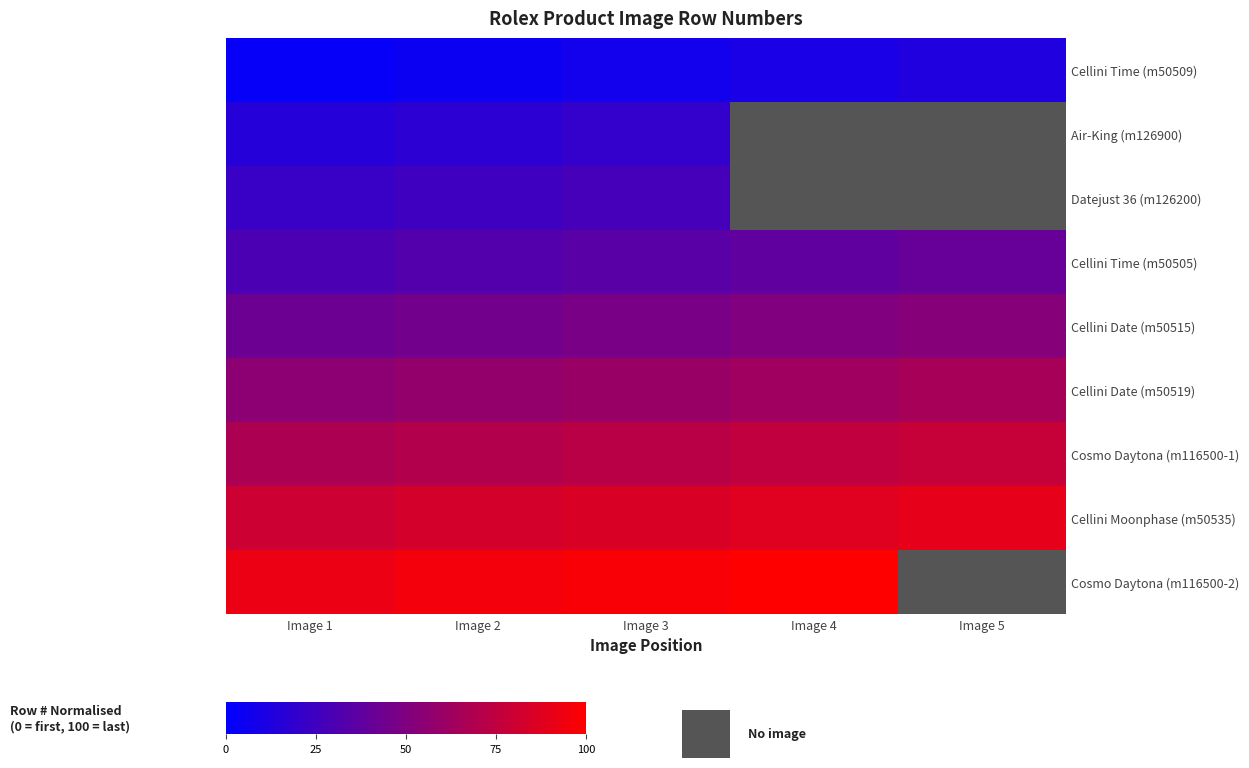

What is the greatest value displayed?

100.0